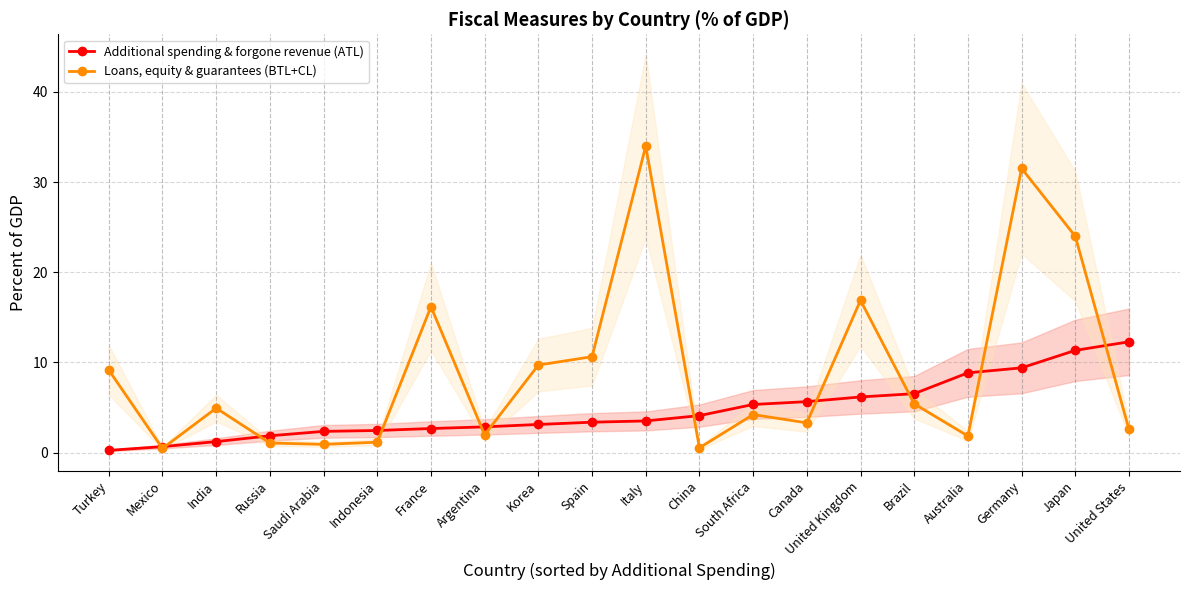

Which category has the lowest value across all series?

Turkey